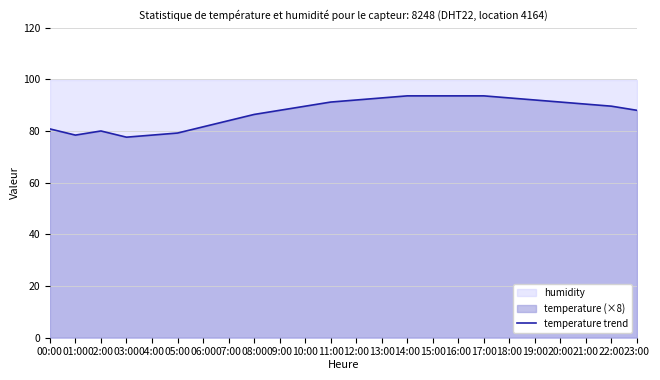

The value of temperature trend at 06:00 is 42.3. True or false?

False